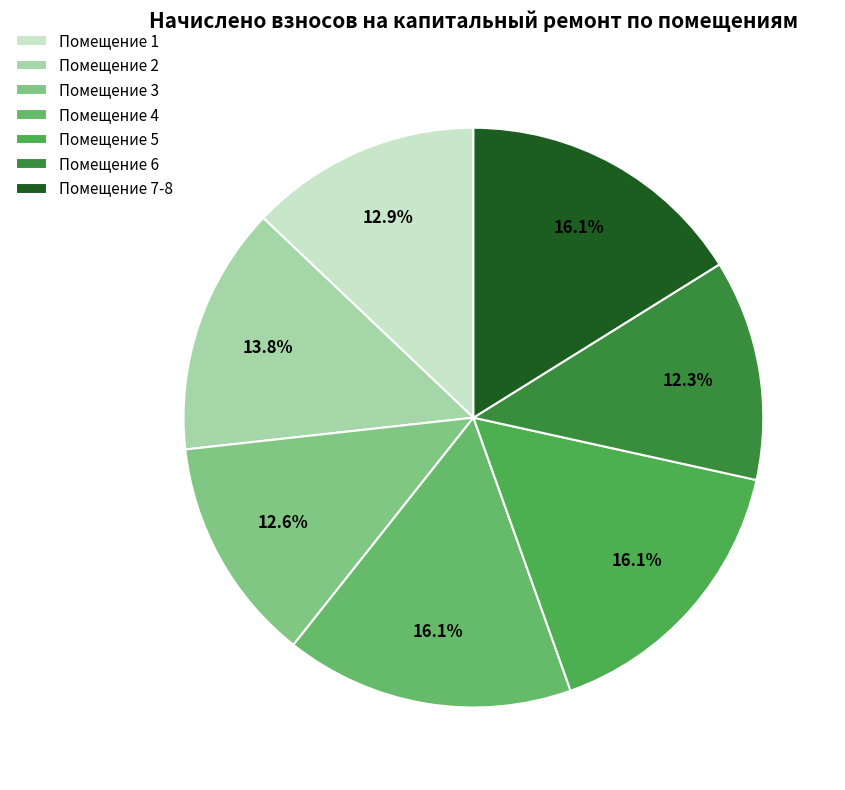

Count the number of slices in the pie.

7